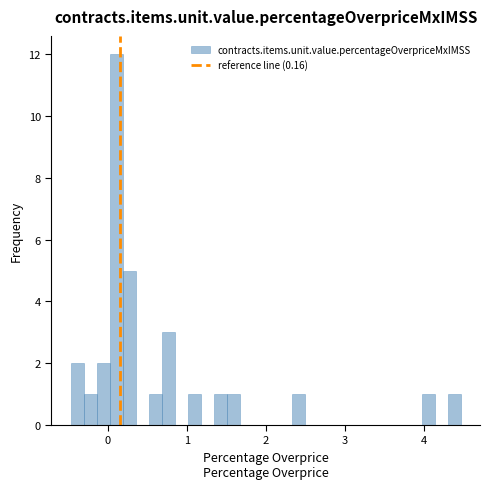

Around what value on the x-axis is the tallest bar? Give the approximate position of its centre, as read against the axis.

0.1